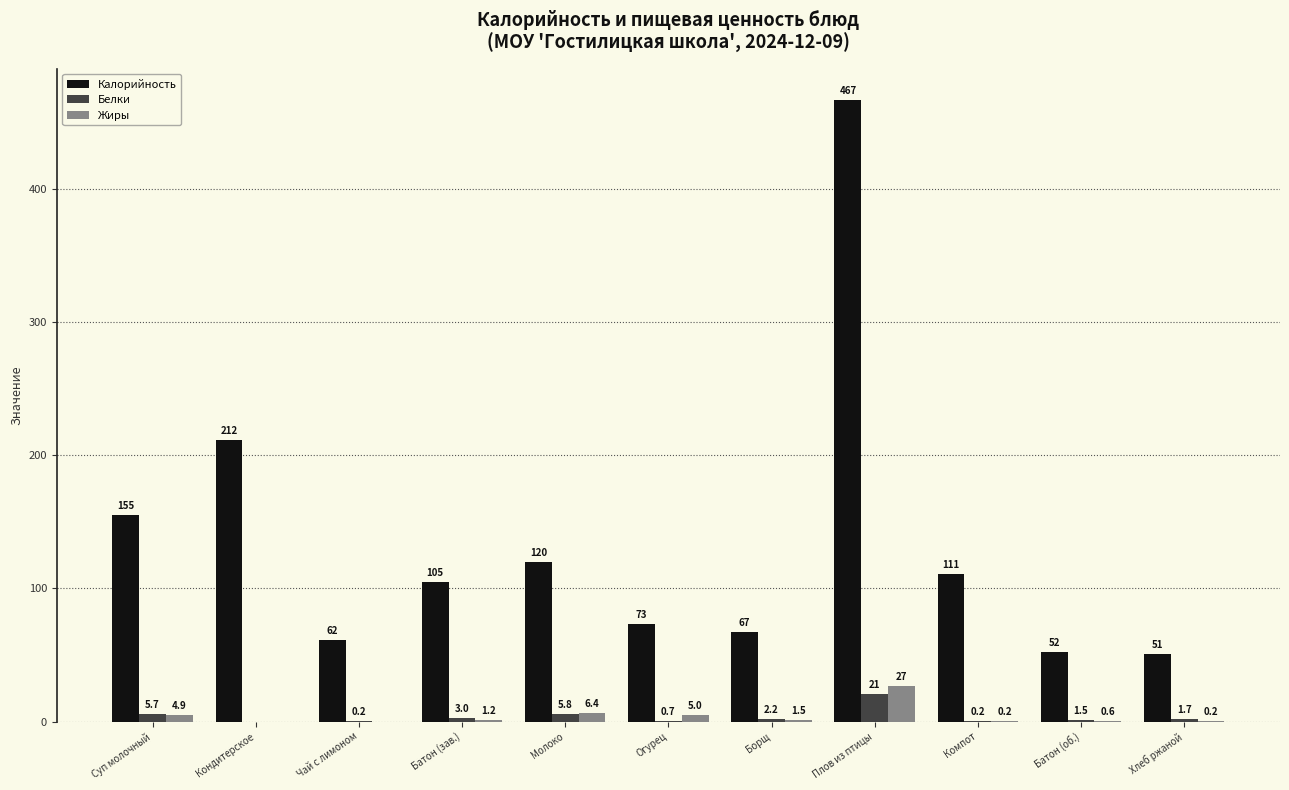

Where does the Калорийность series first go above 104?

Суп молочный